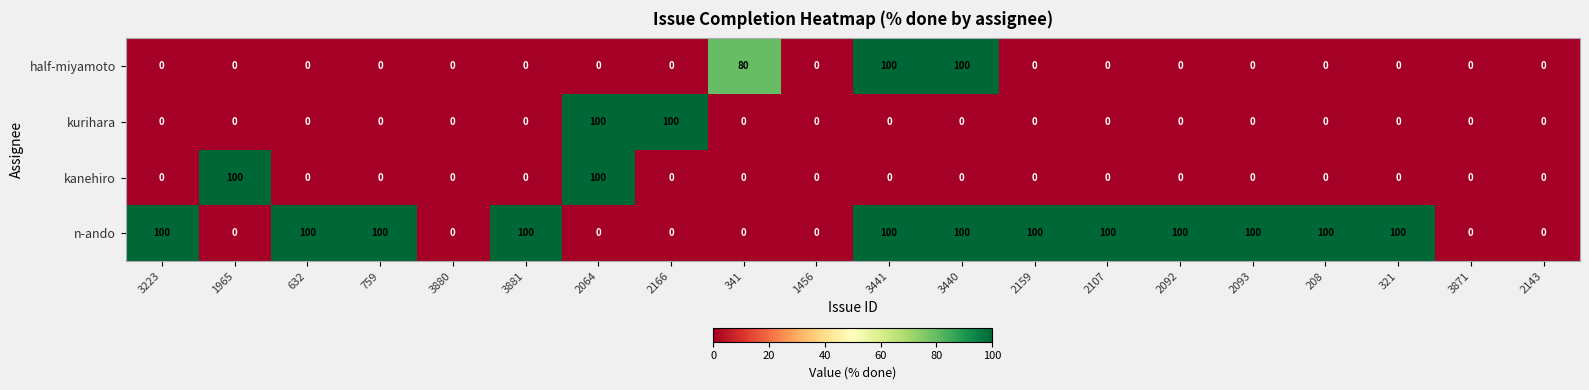

Count the n-ando values in the range 0 to 100.

20